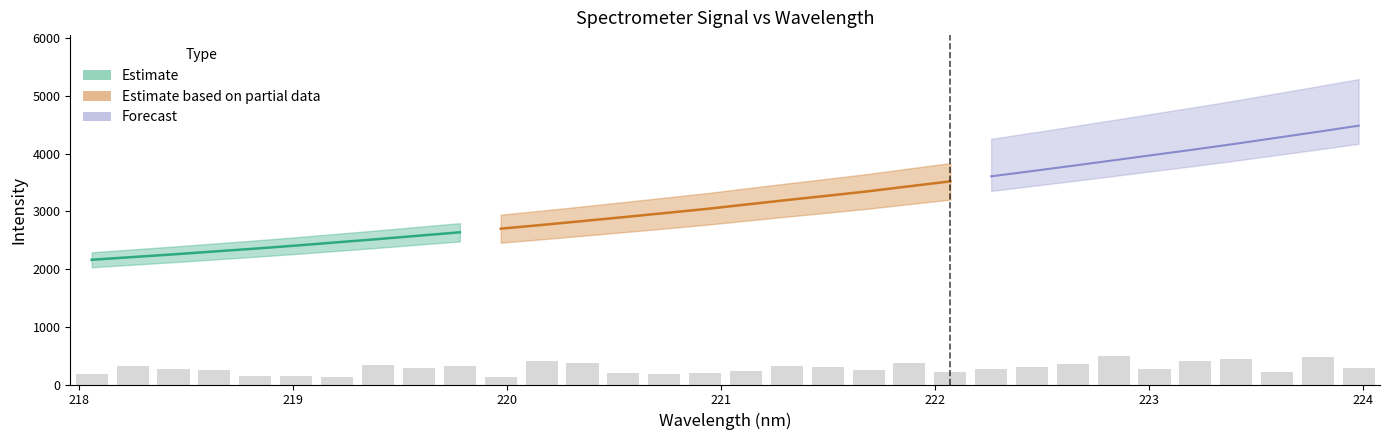

What is the minimum value for x?

218.1